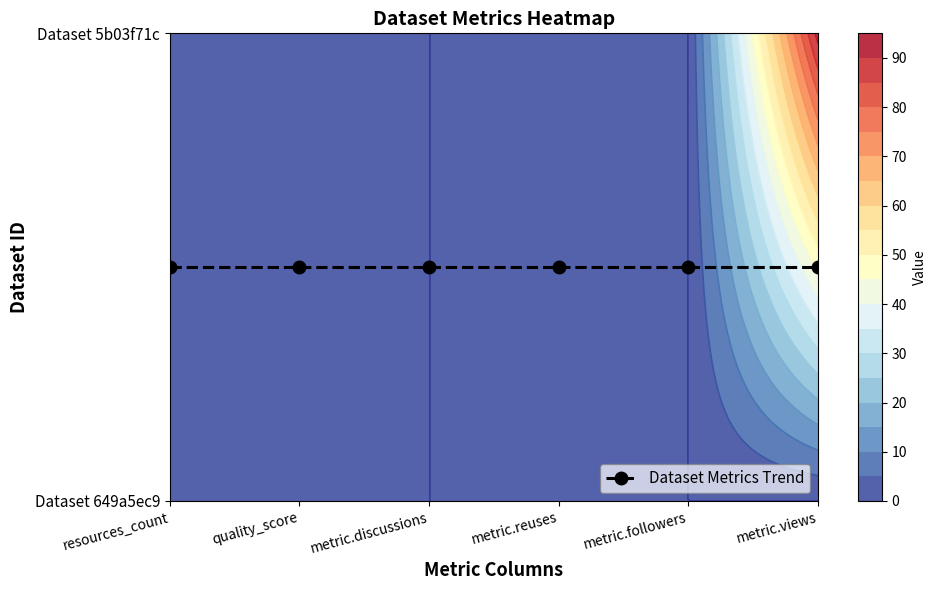

What is the total value across all series at metric.views?

92